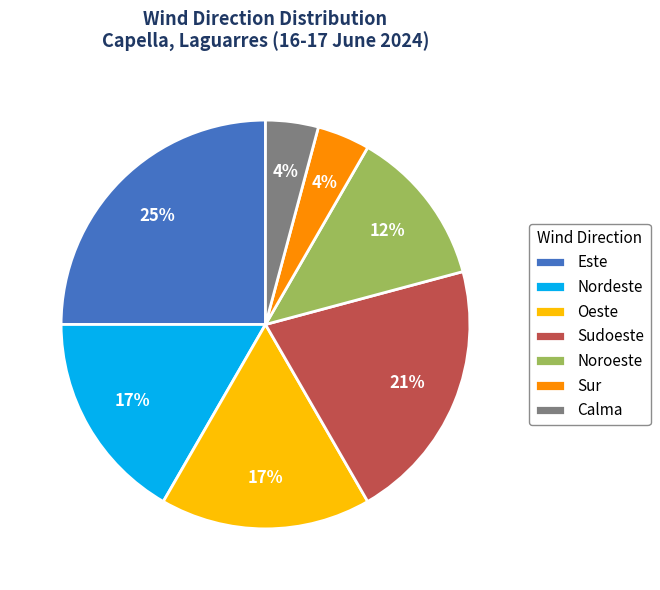

Combined, do Nordeste and Sur account for over 50%?

No